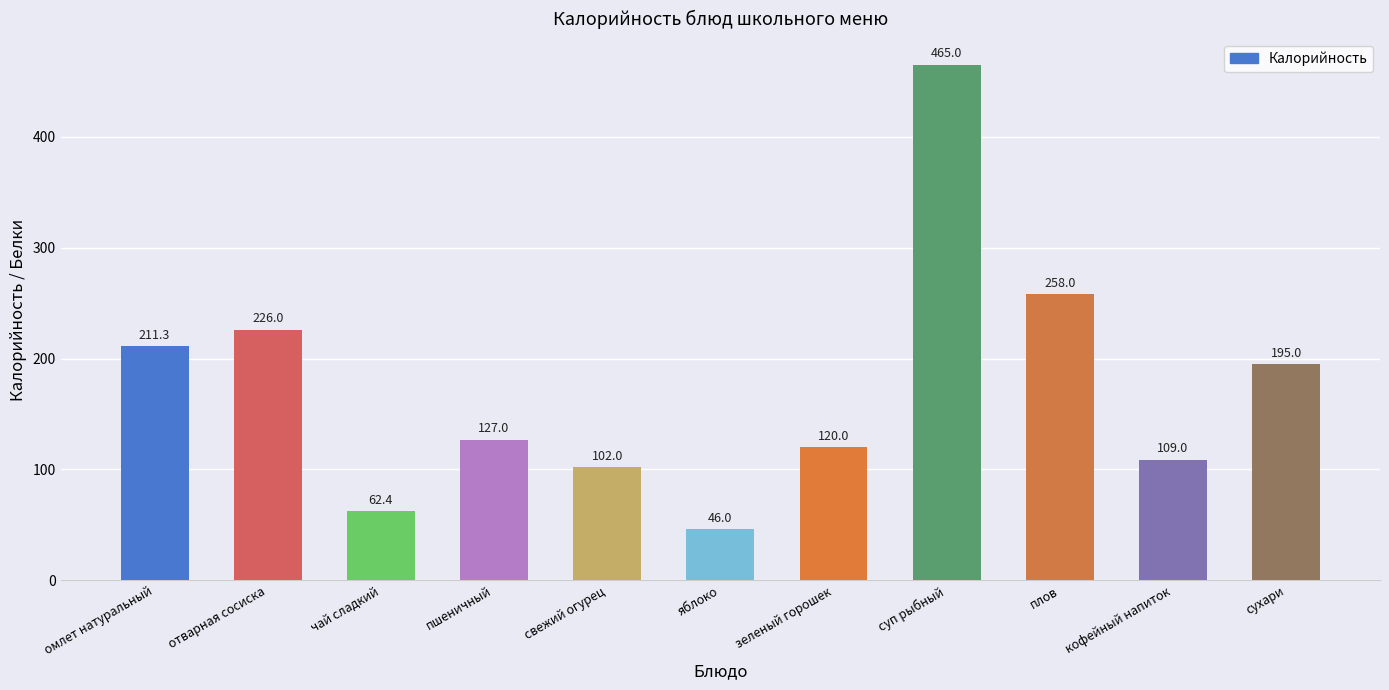

What is the change in value from отварная сосиска to плов?

+32.0